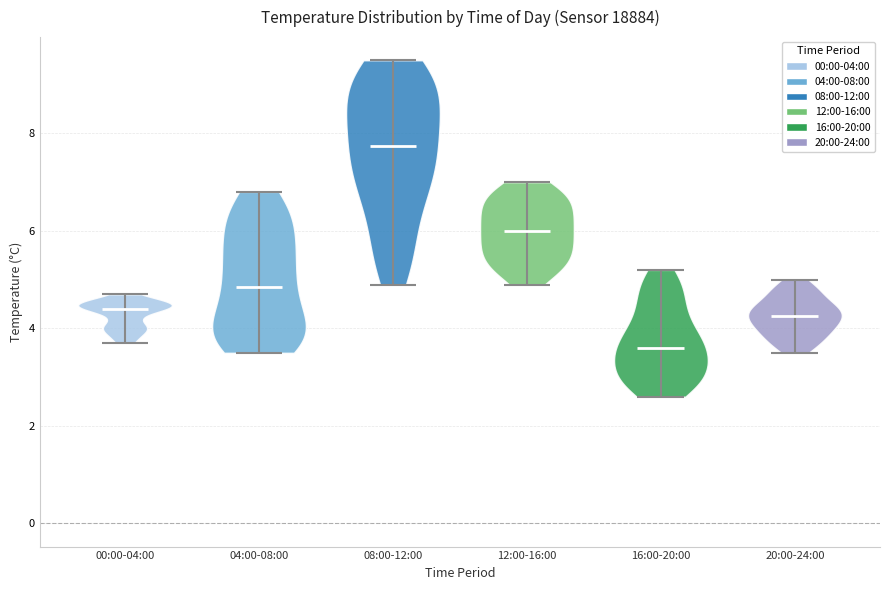

What is the highest point the violin for 00:00-04:00 reaches on the y-axis? The values are not printed on the chart, so give them approximately, as read against the axis.

4.8